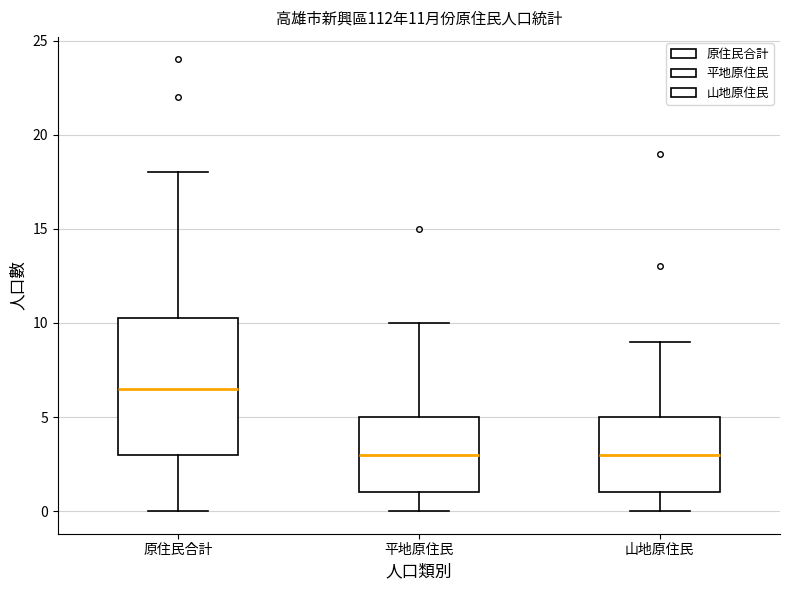

Which box is the tallest, from its lower edge to its upper edge?

原住民合計